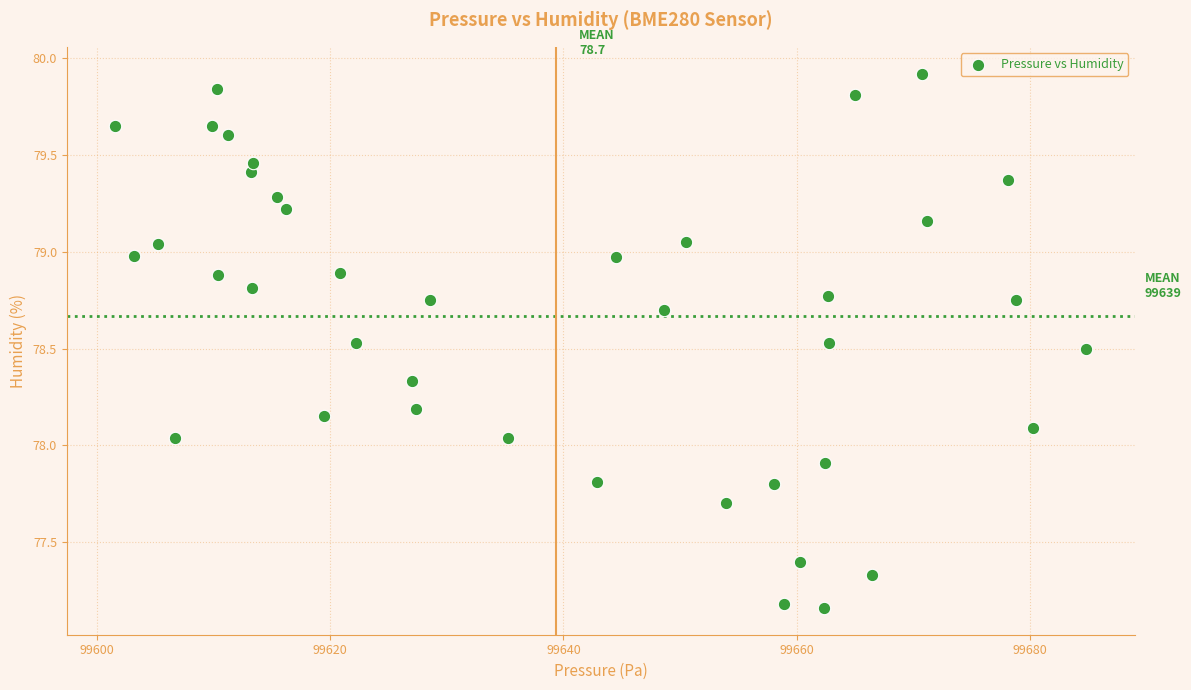

What is the range of X values (max minus min)?

83.3